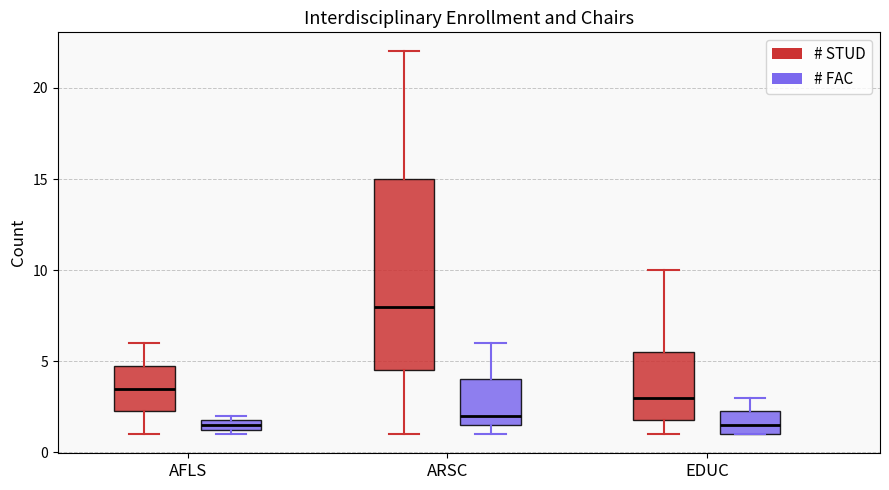

Which box is the tallest, from its lower edge to its upper edge?

ARSC (# STUD)